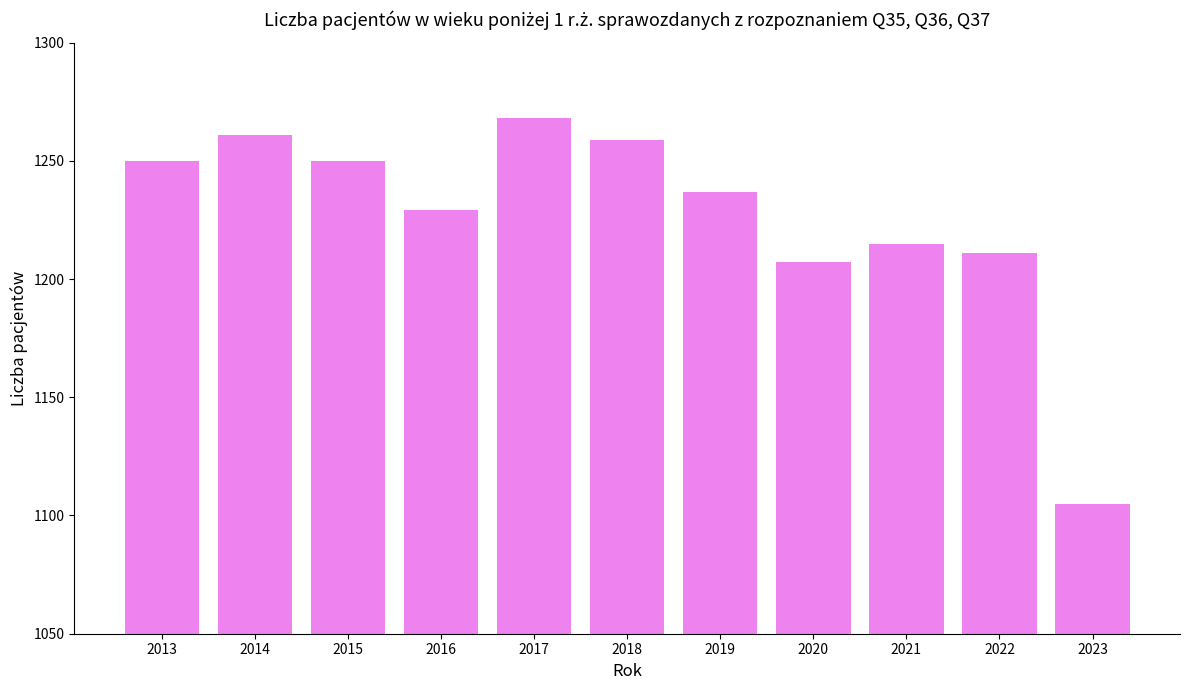

Reading right to left, what are all the values shown in this chart?

1105	1211	1215	1207	1237	1259	1268	1229	1250	1261	1250